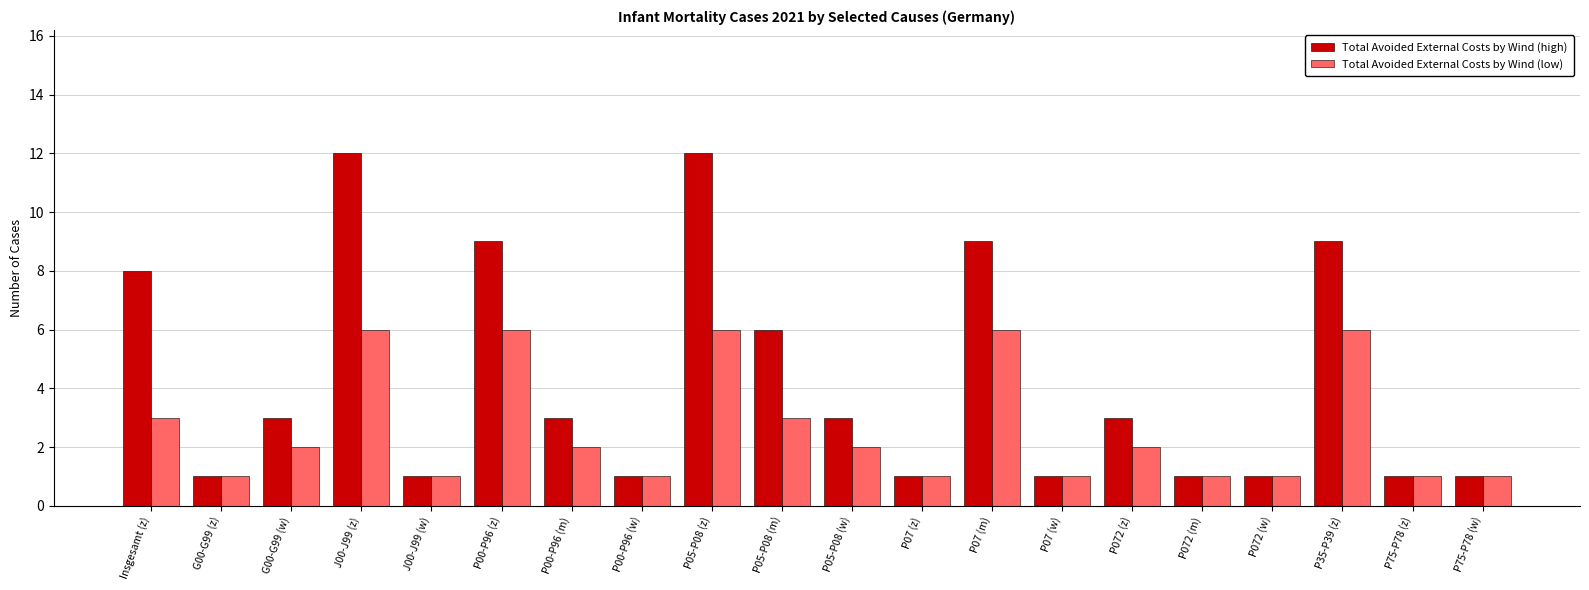

True or false: Total Avoided External Costs by Wind (high) has a value of 1 at P00-P96 (w).

True